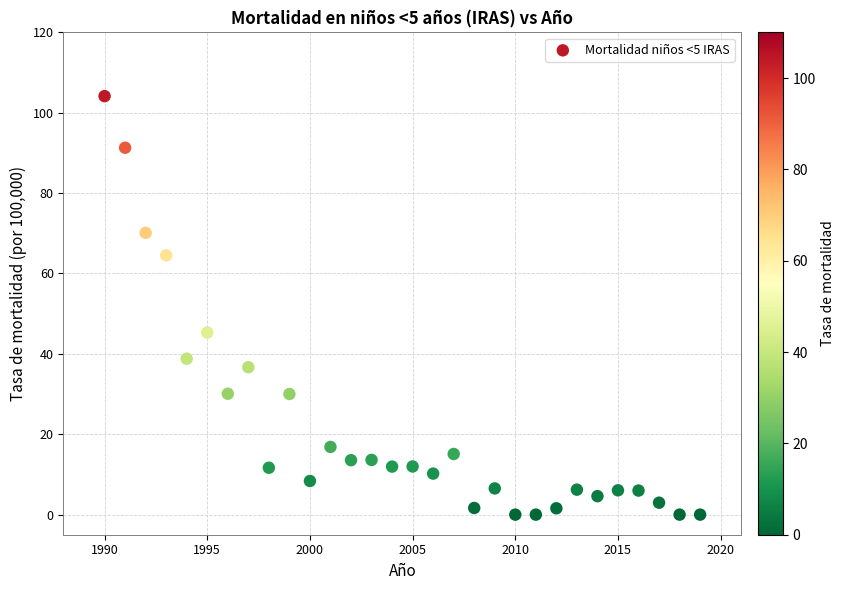

What is the range of Y values (max minus min)?

104.1